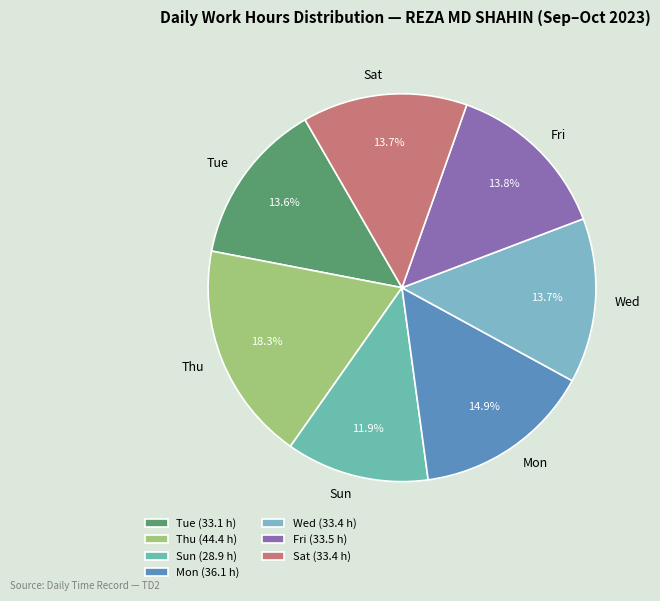

How many slices are in this pie chart?

7